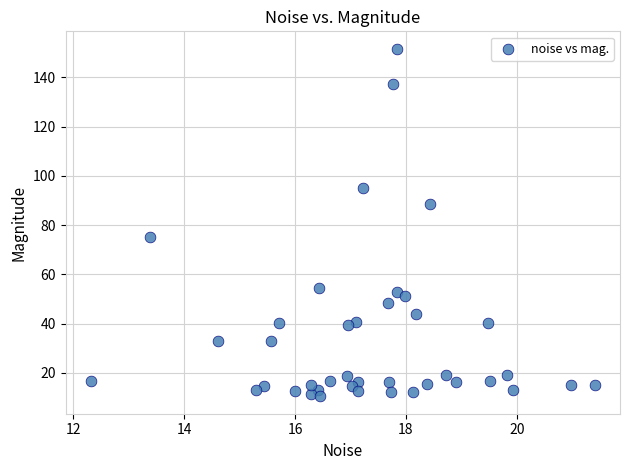

What is the range of Y values (max minus min)?

141.1